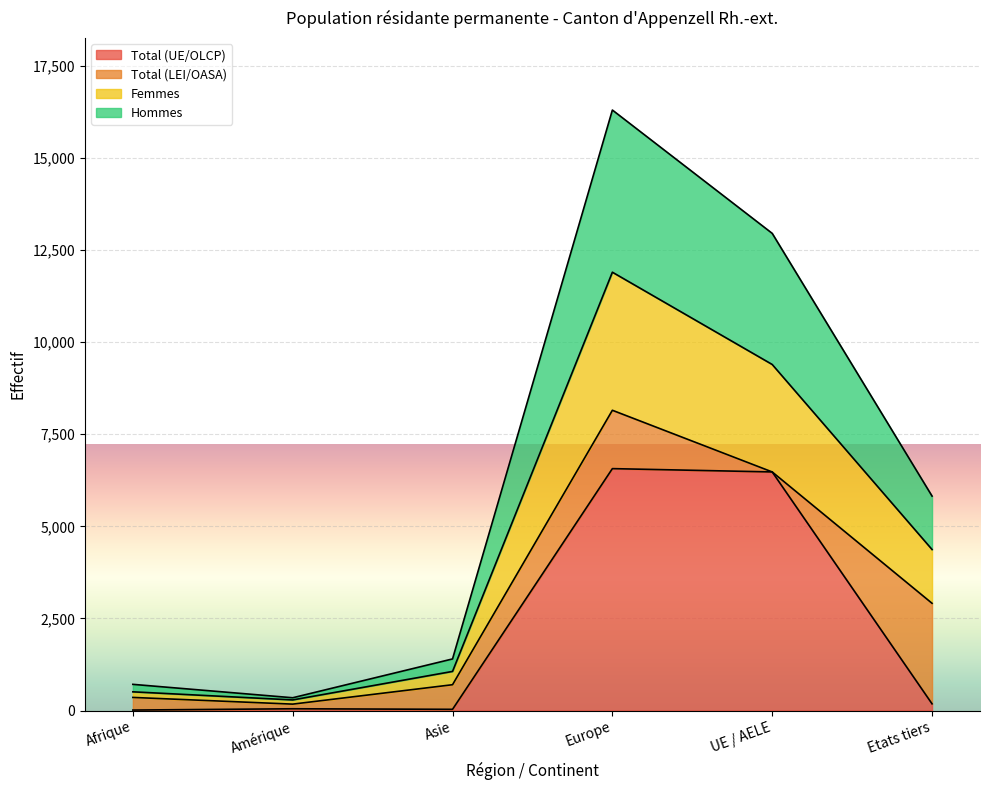

What are all the series names shown in the legend?

Total (UE/OLCP), Total (LEI/OASA), Femmes, Hommes